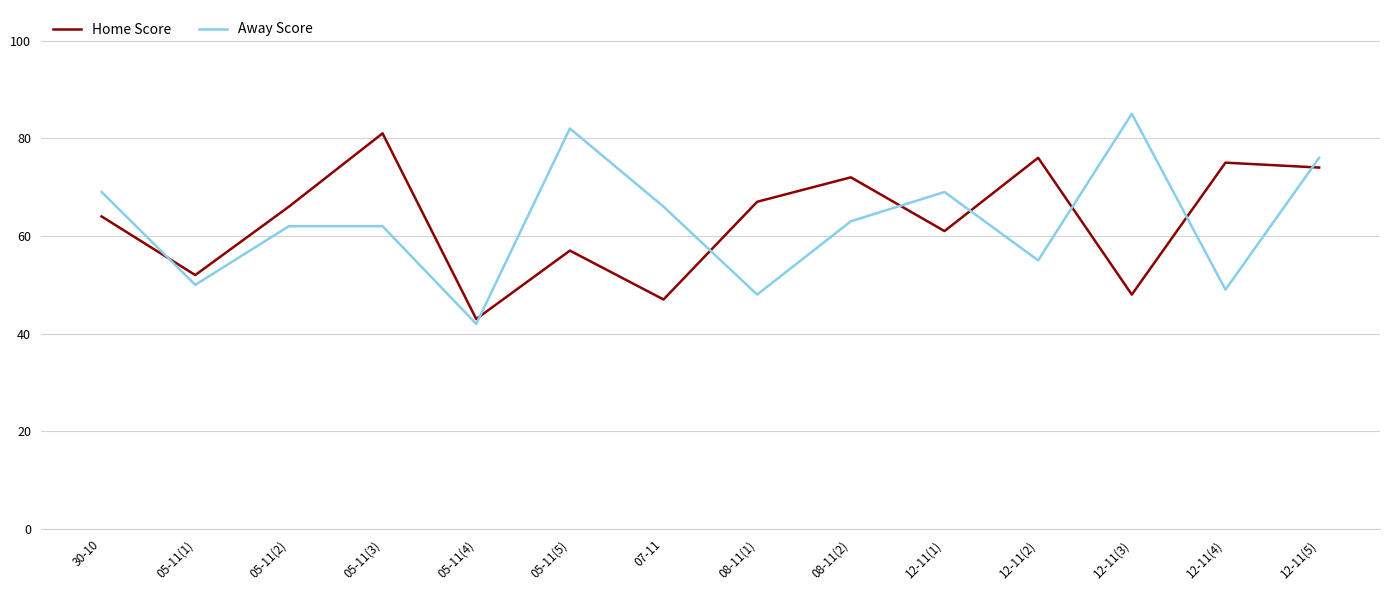

How many times do Home Score and Away Score cross each other?

8